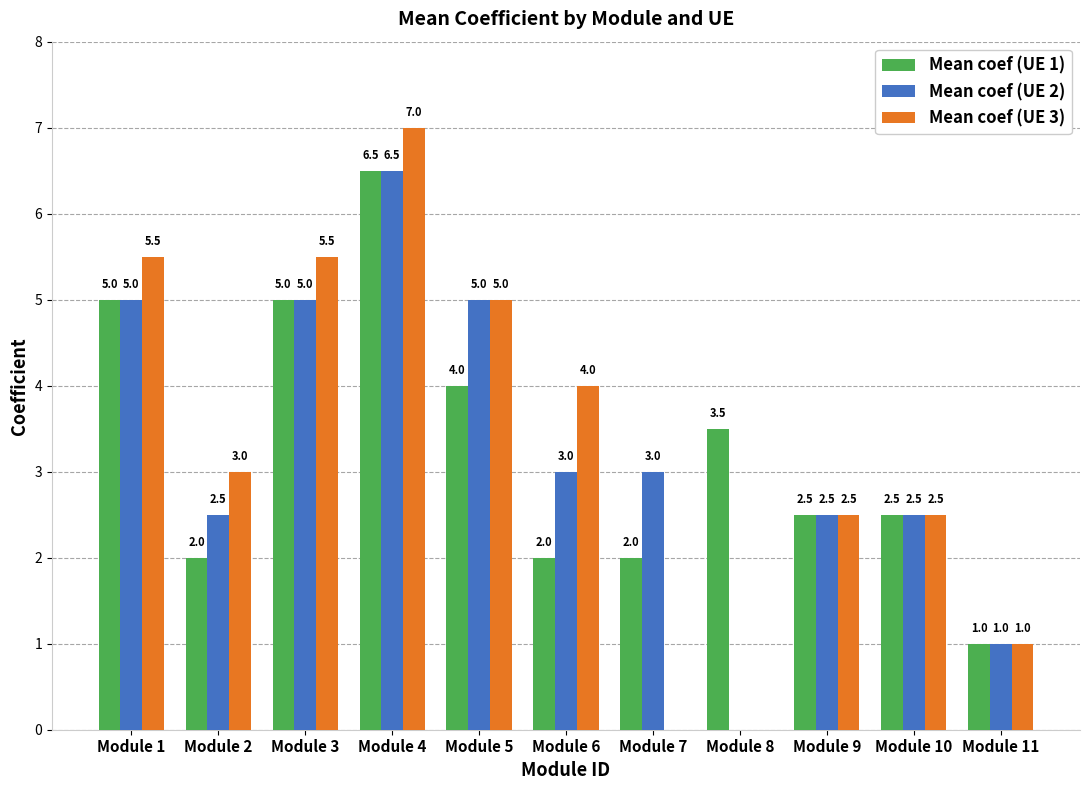

At which category is the sum across all series the highest?

Module 4